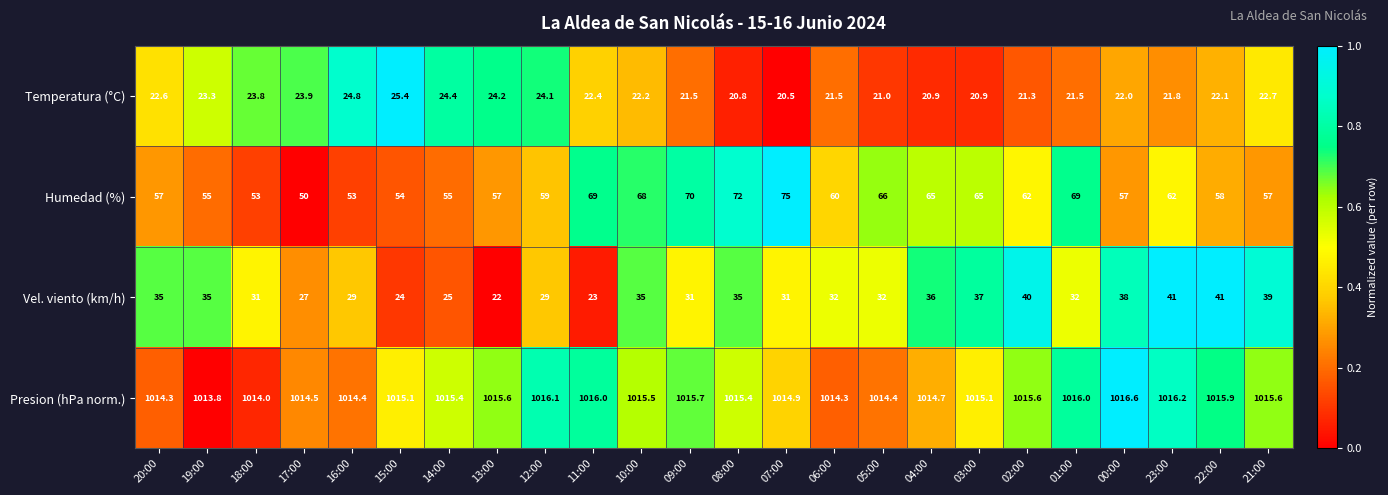

Which category has the highest value across all series?

00:00